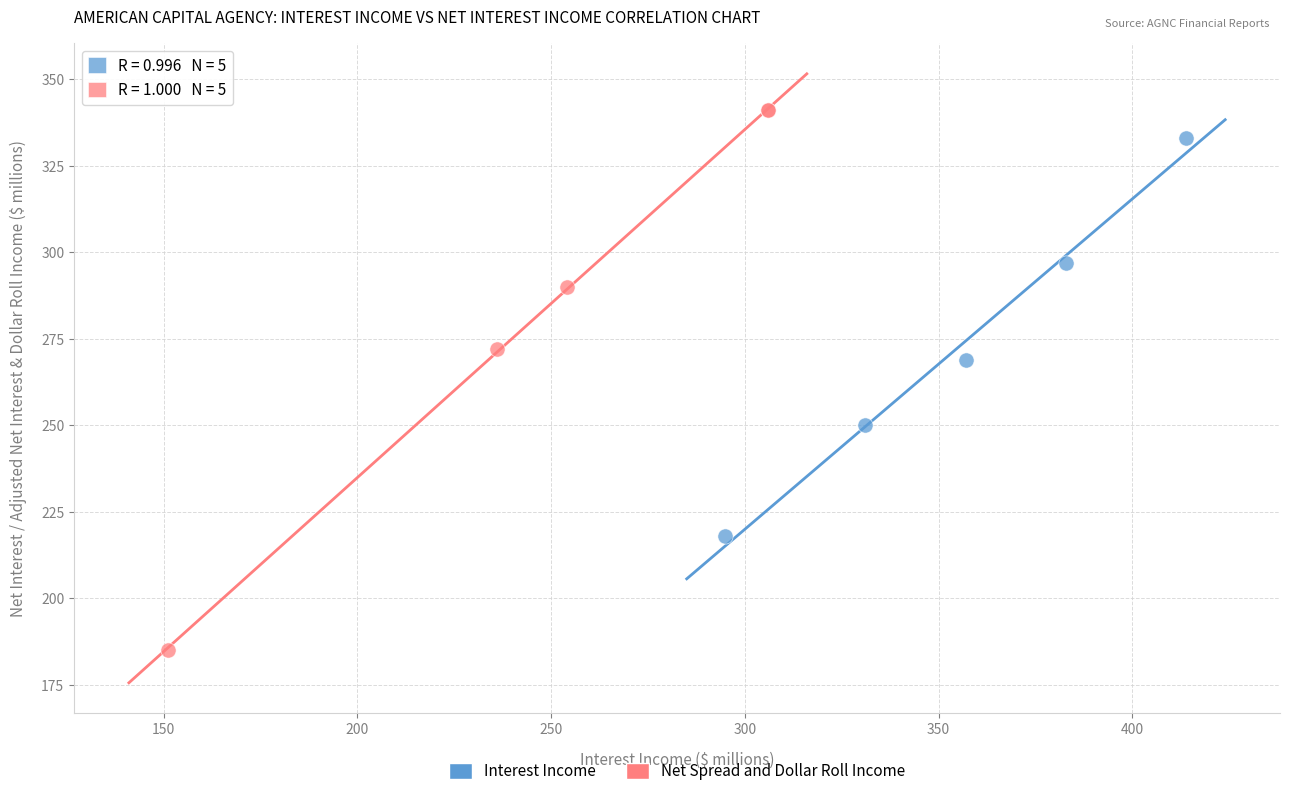

Which series has the widest spread of Y values?

Net Spread and Dollar Roll Income